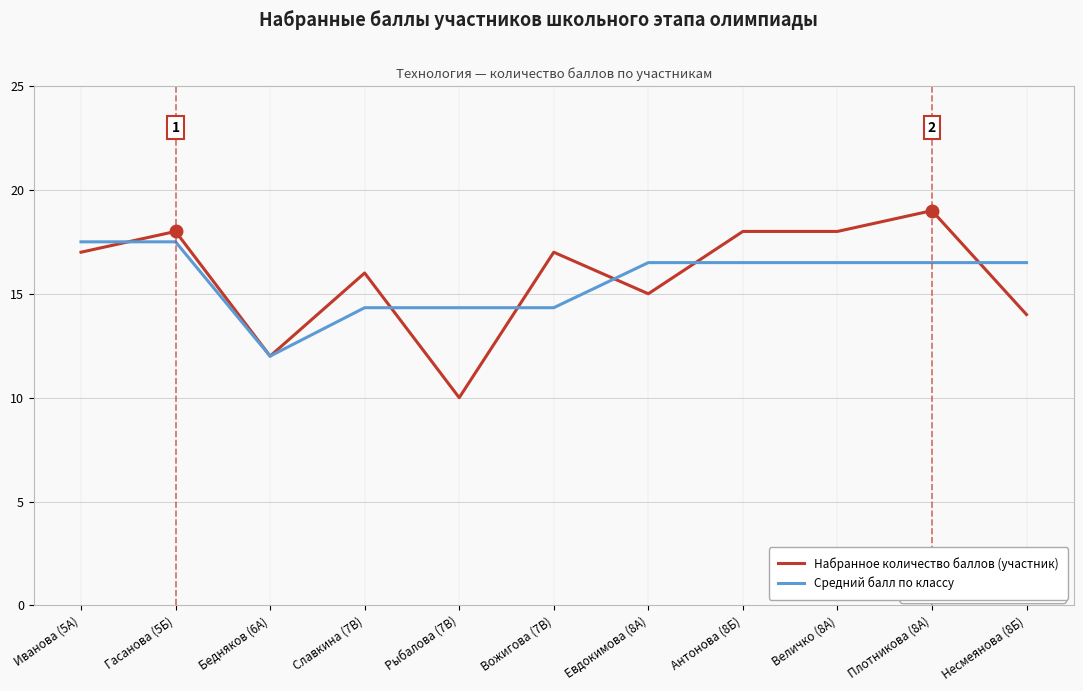

What is the total value across all series at Плотникова (8А)?

35.5